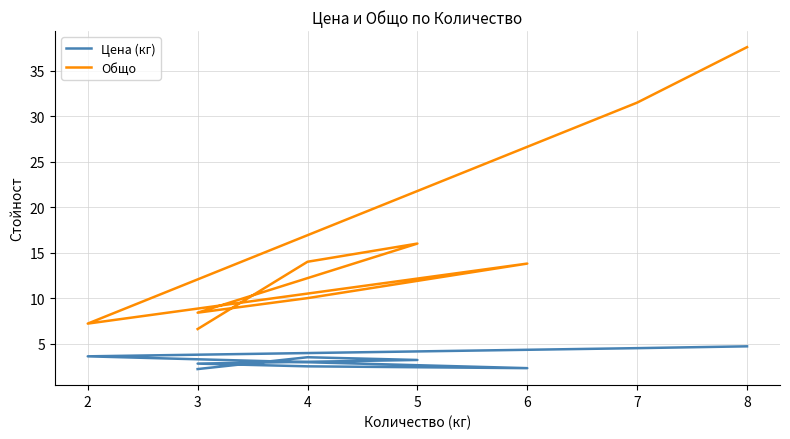

At 7, list the series in order from largest to smallest.

Общо, Цена (кг)